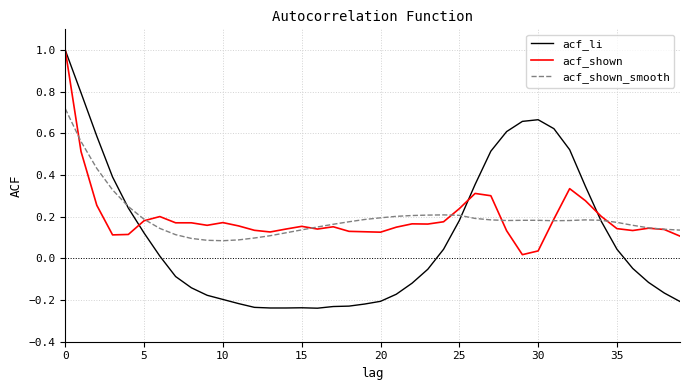

At how many categories does at least one series exceed 0?

40